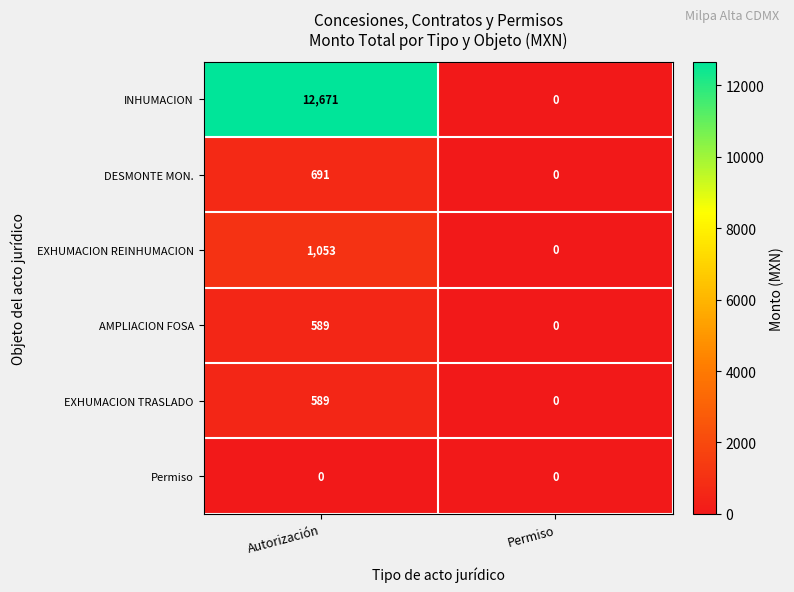

What is the difference between the maximum and minimum values in the EXHUMACION REINHUMACION series?

1053